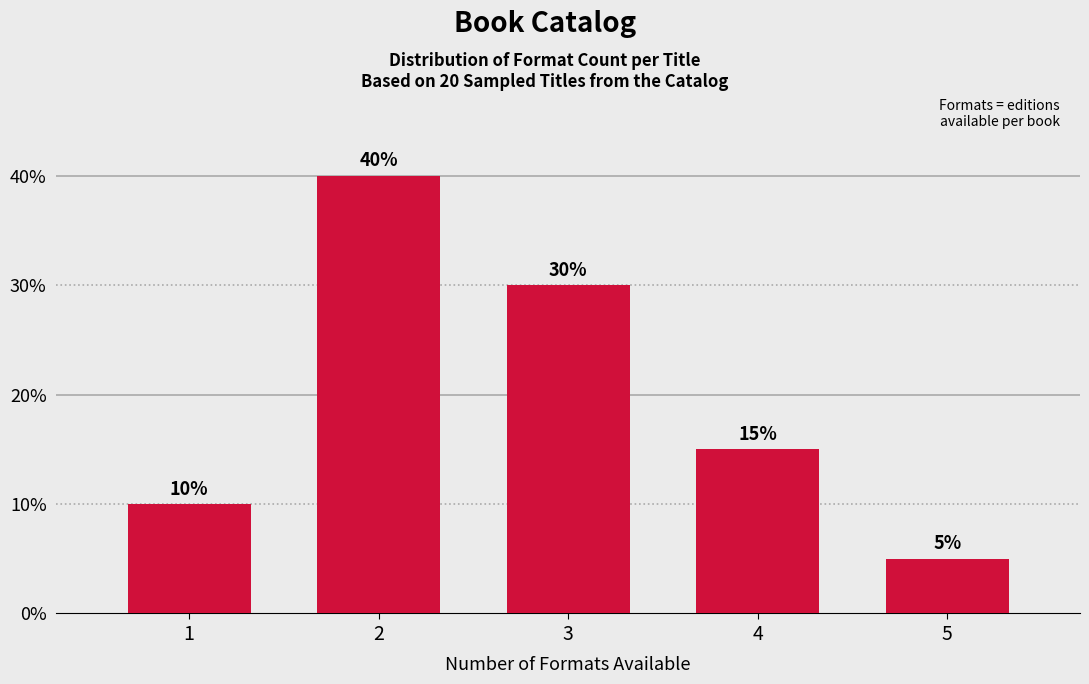

Reading left to right, extract all data points from this chart.

10	40	30	15	5